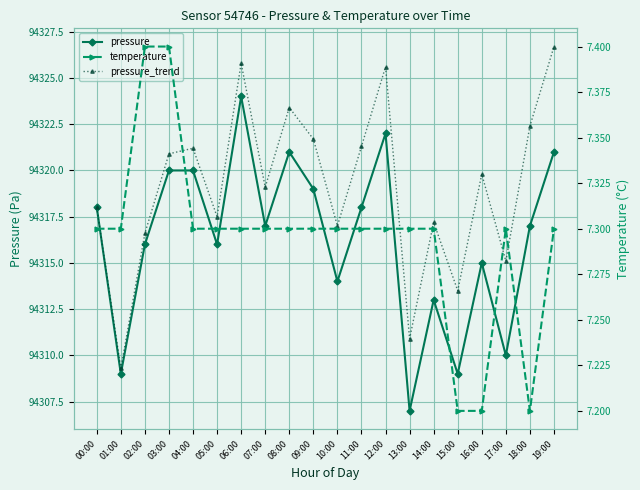

Reading left to right, transcribe all the data shown in this chart.

pressure: 00:00=94318.0	01:00=94309.0	02:00=94316.0	03:00=94320.0	04:00=94320.0	05:00=94316.0	06:00=94324.0	07:00=94317.0	08:00=94321.0	09:00=94319.0	10:00=94314.0	11:00=94318.0	12:00=94322.0	13:00=94307.0	14:00=94313.0	15:00=94309.0	16:00=94315.0	17:00=94310.0	18:00=94317.0	19:00=94321.0
pressure_trend: 00:00=94318.0	01:00=94309.3	02:00=94316.6	03:00=94320.9	04:00=94321.2	05:00=94317.5	06:00=94325.8	07:00=94319.1	08:00=94323.4	09:00=94321.7	10:00=94317.0	11:00=94321.3	12:00=94325.6	13:00=94310.9	14:00=94317.2	15:00=94313.5	16:00=94319.8	17:00=94315.1	18:00=94322.4	19:00=94326.7
temperature: 00:00=7.3	01:00=7.3	02:00=7.4	03:00=7.4	04:00=7.3	05:00=7.3	06:00=7.3	07:00=7.3	08:00=7.3	09:00=7.3	10:00=7.3	11:00=7.3	12:00=7.3	13:00=7.3	14:00=7.3	15:00=7.2	16:00=7.2	17:00=7.3	18:00=7.2	19:00=7.3